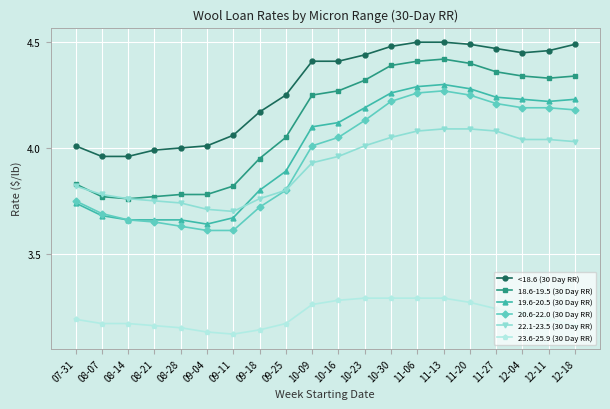

True or false: 20.6-22.0 (30 Day RR) and 23.6-25.9 (30 Day RR) intersect in this chart.

False